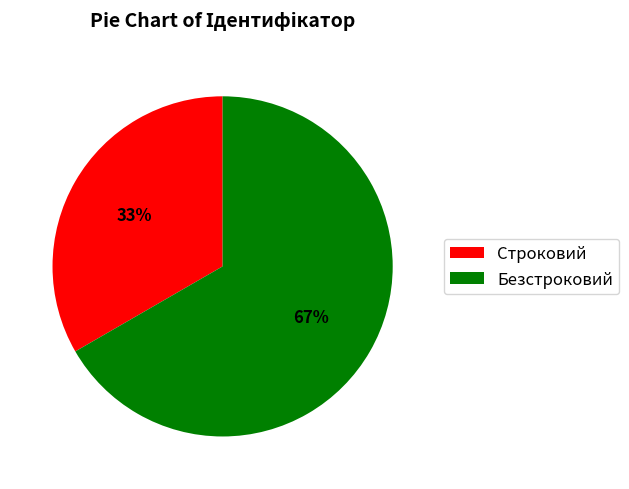

True or false: Безстроковий accounts for 80% of the total.

False